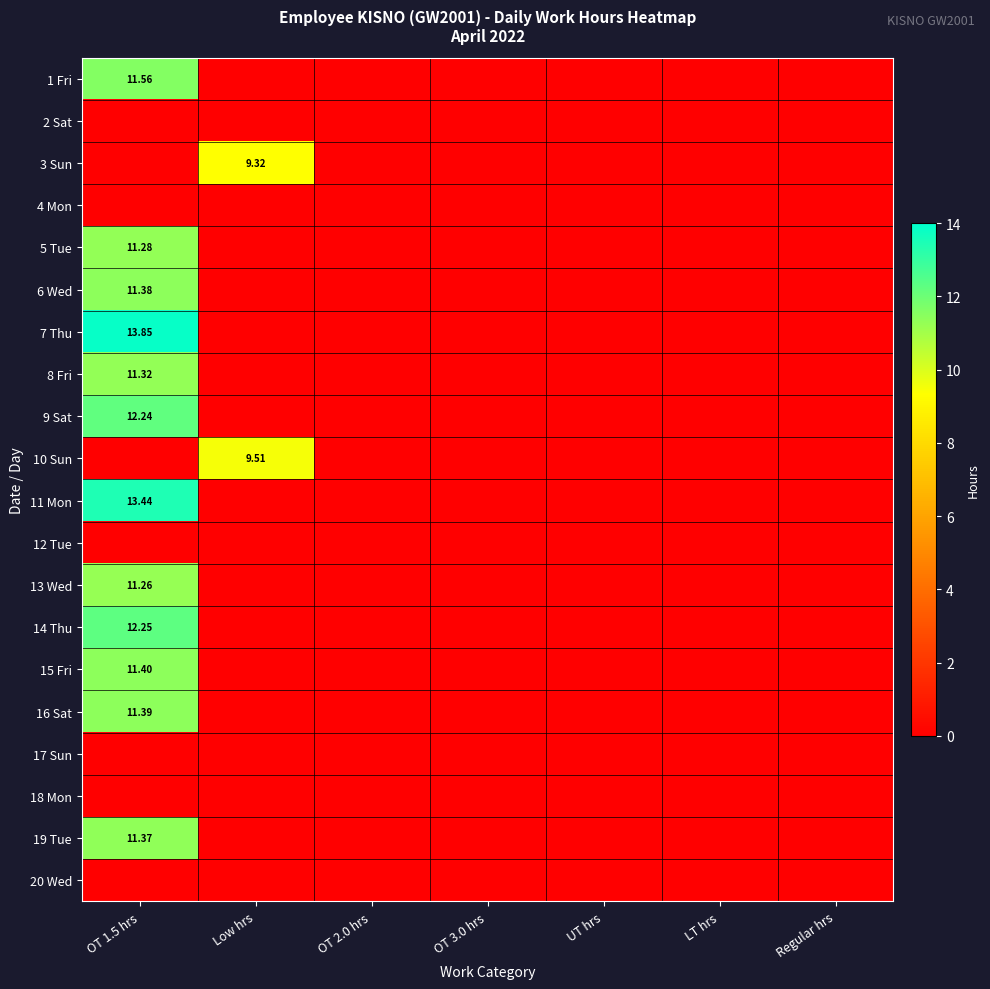

What is the average value of the 8 Fri series?

1.6